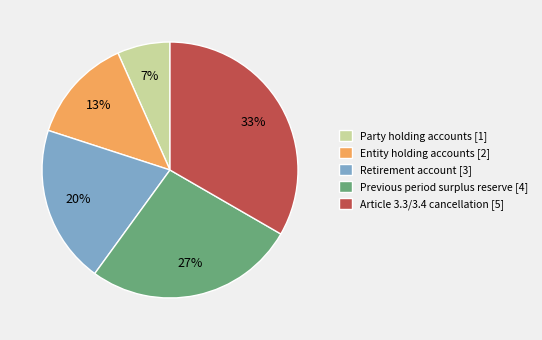

Does Retirement account [3] account for over 50% of the chart?

No